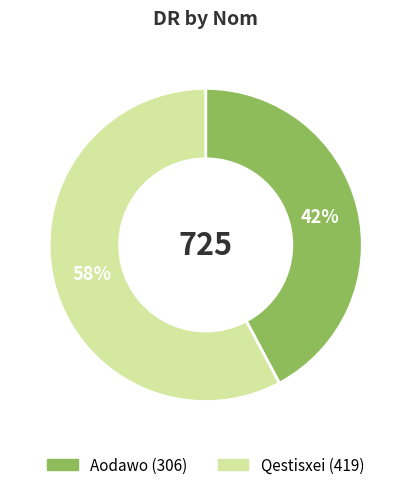

Rank the categories by value from lowest to highest.

Aodawo, Qestisxei